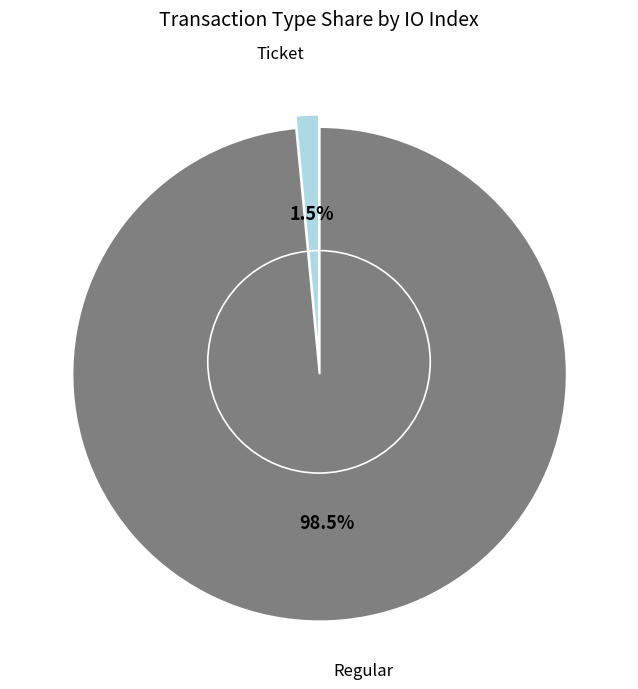

Is there a majority slice in this chart?

Yes